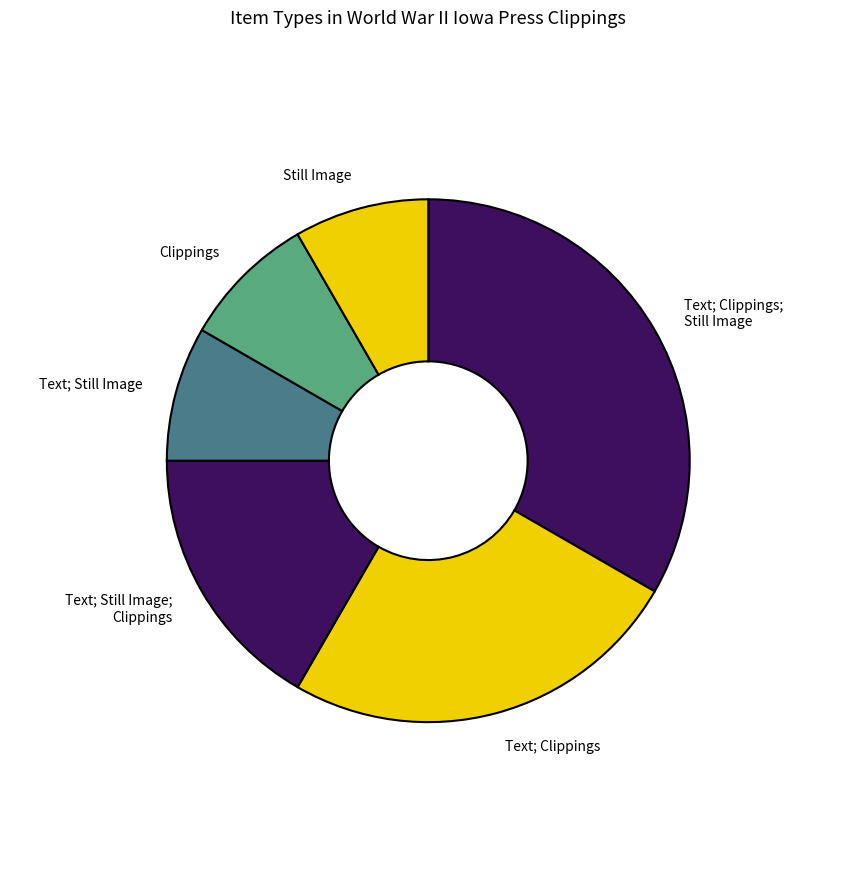

Which has a higher value, Text; Clippings; Still Image or Text; Clippings?

Text; Clippings; Still Image